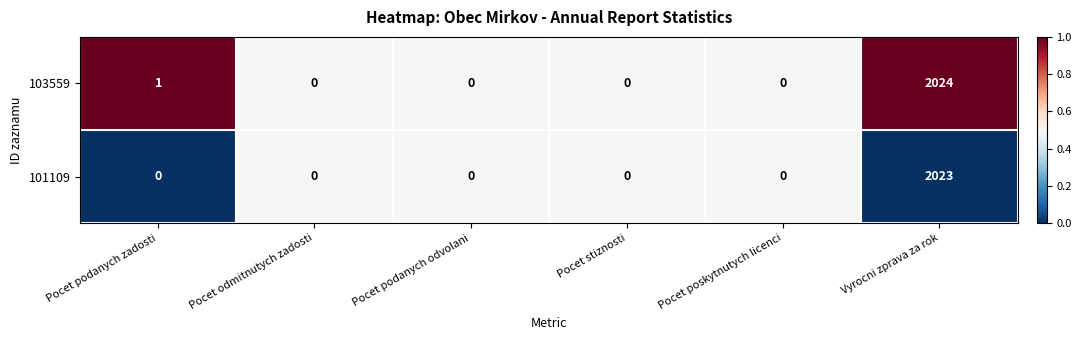

Which series changed the most between Pocet stiznosti and Vyrocni zprava za rok?

103559